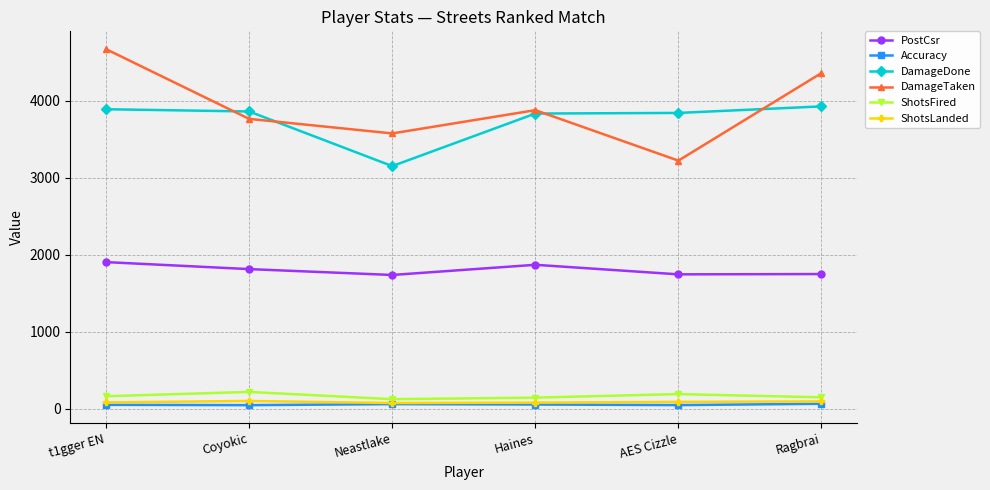

How many series are shown in this chart?

6